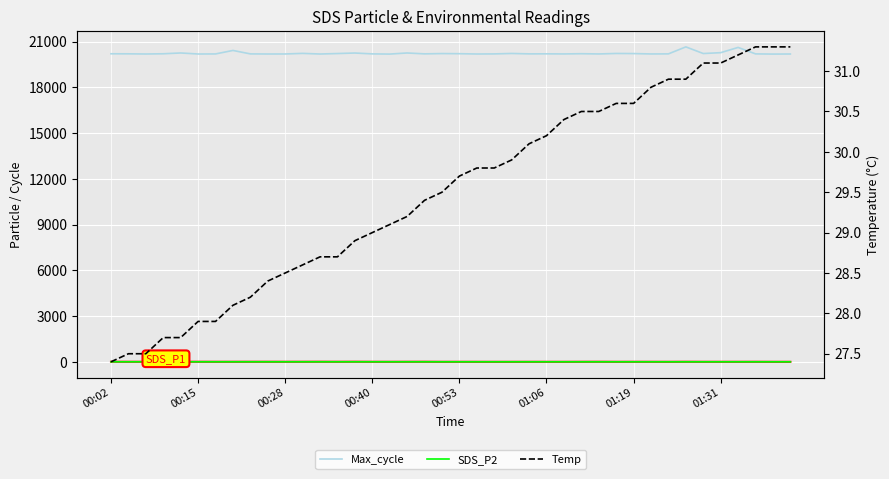

True or false: SDS_P1 has more than 0 points higher than both neighbors.

True